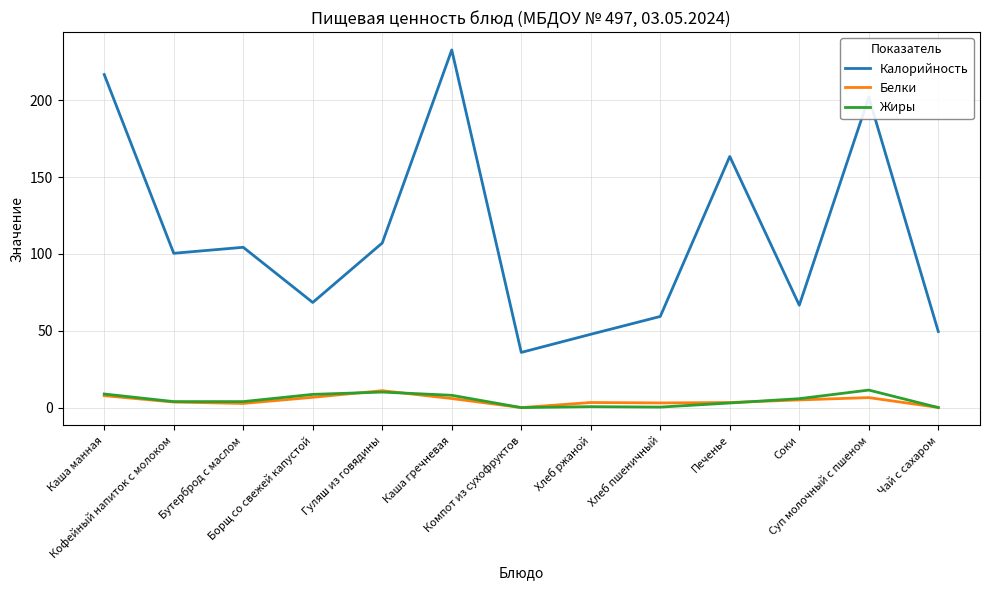

The value of Белки at Хлеб пшеничный is 3.0. True or false?

True